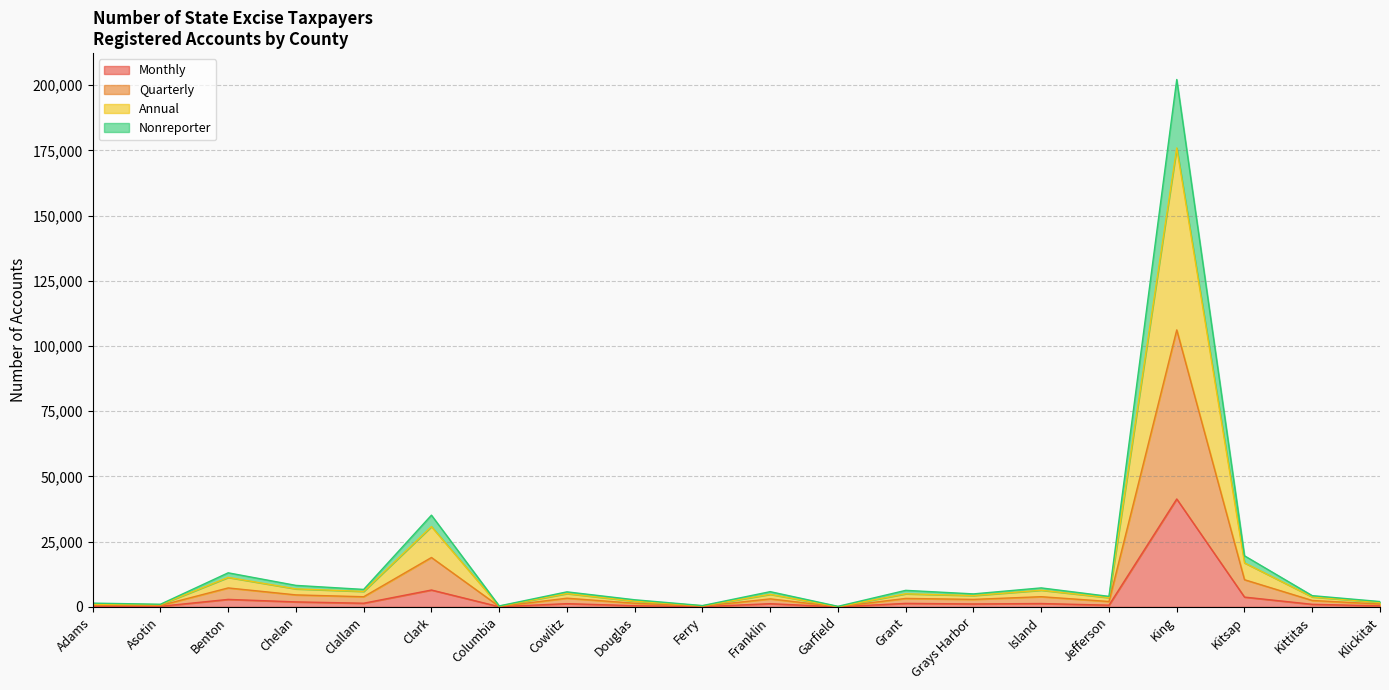

In Monthly, how many points are higher than both neighbors (excluding endpoints)?

7